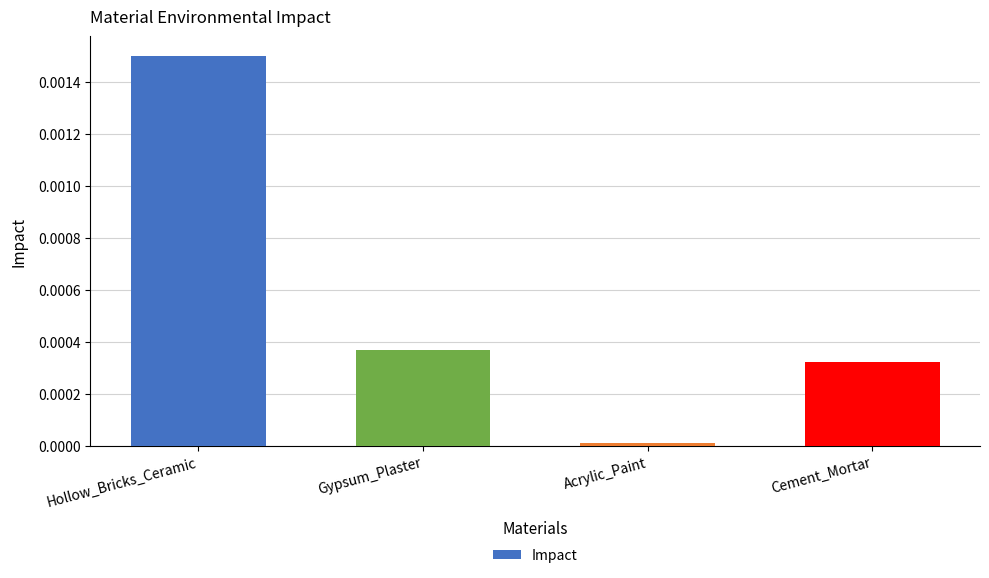

At which label is the value closest to 0?

Acrylic_Paint